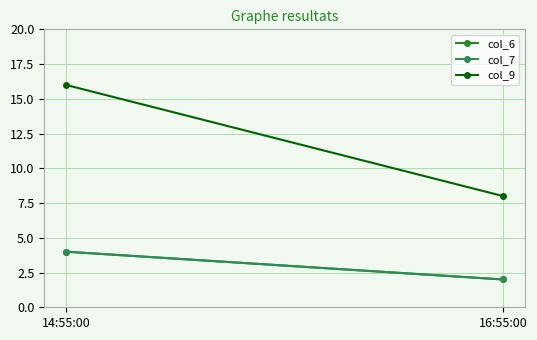

Which series has the largest total across all categories?

col_9